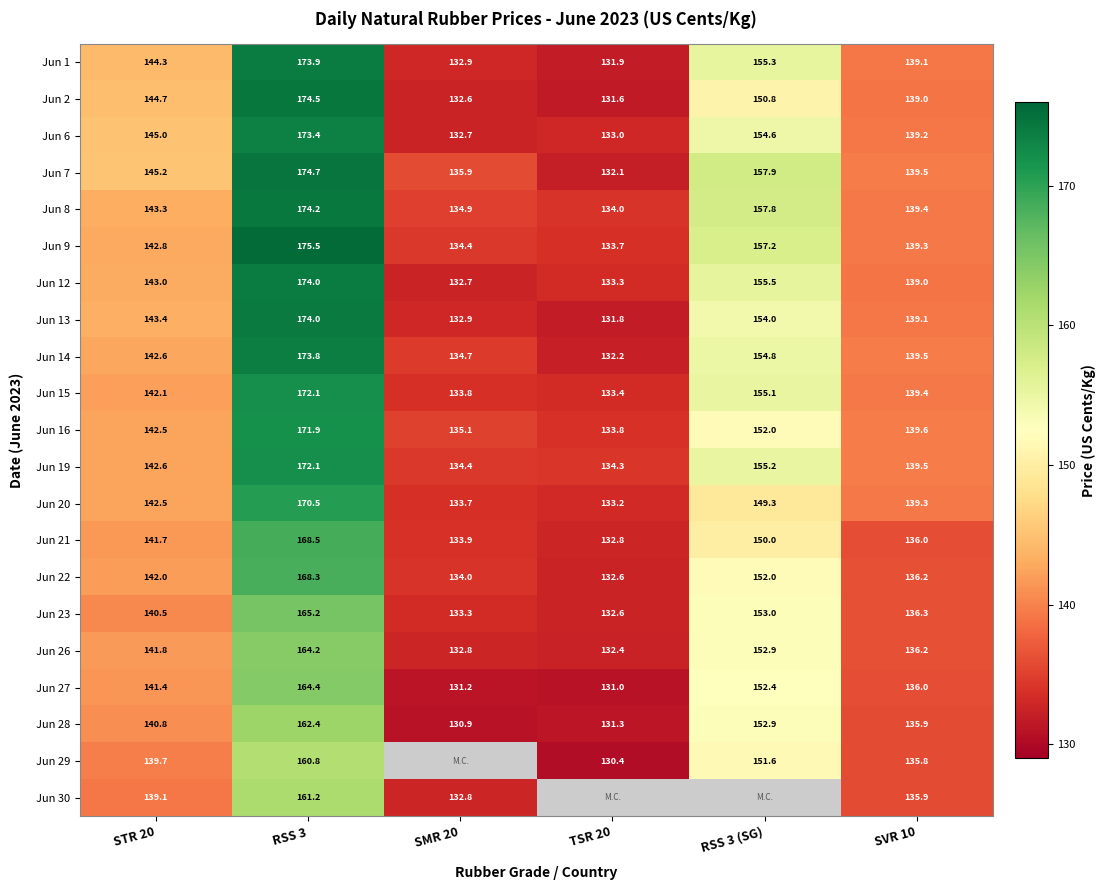

Is it true that Jun 22 equals 225.9 at RSS 3?

False